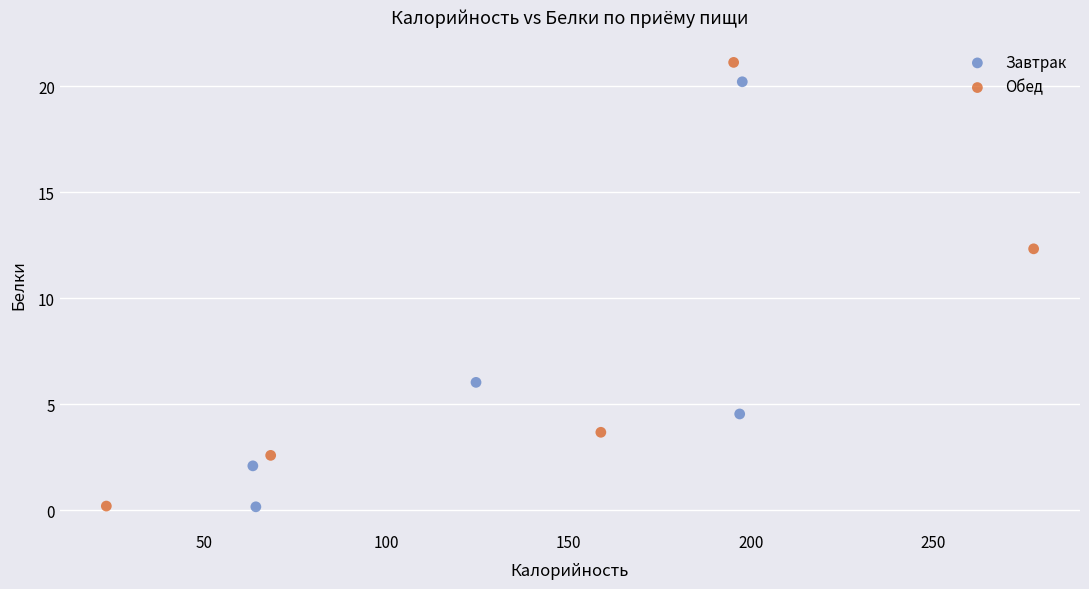

What are all the series names shown in the legend?

Завтрак, Обед